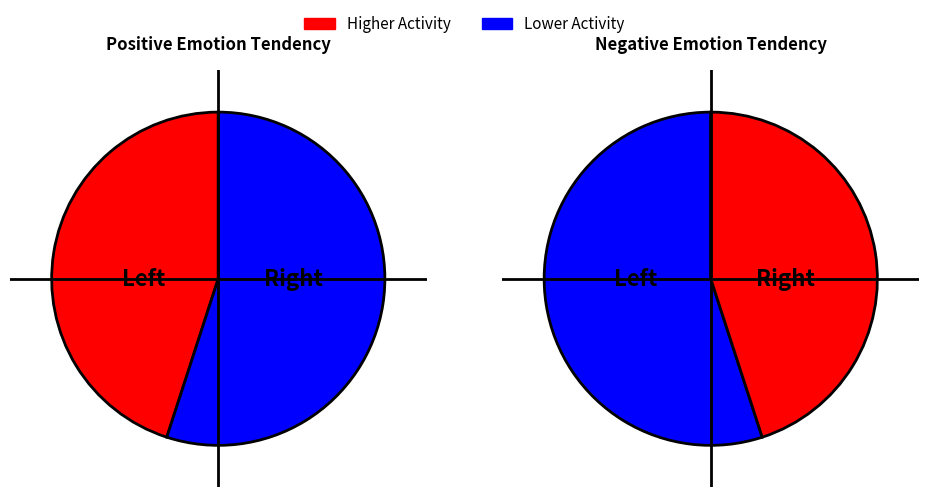

True or false: -46 accounts for 1% of the total.

False